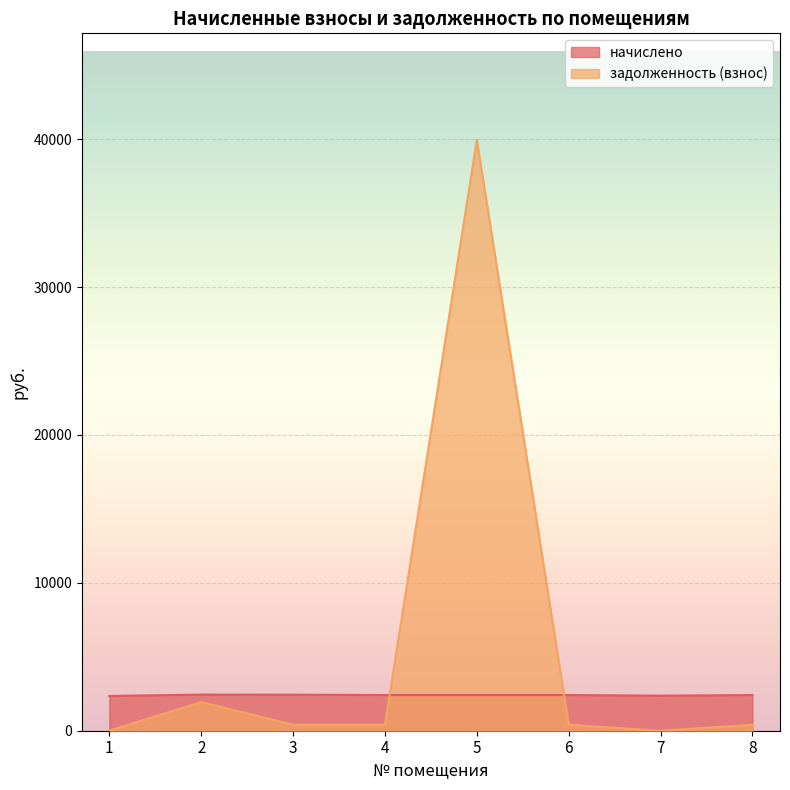

Reading right to left, what are all the values shown in this chart?

начислено: 8=2413.1	7=2370.1	6=2413.1	5=2413.1	4=2413.1	3=2437.8	2=2443.9	1=2351.6
задолженность (взнос): 8=402.2	7=0.0	6=402.2	5=39958.1	4=402.2	3=406.3	2=1938.6	1=0.0